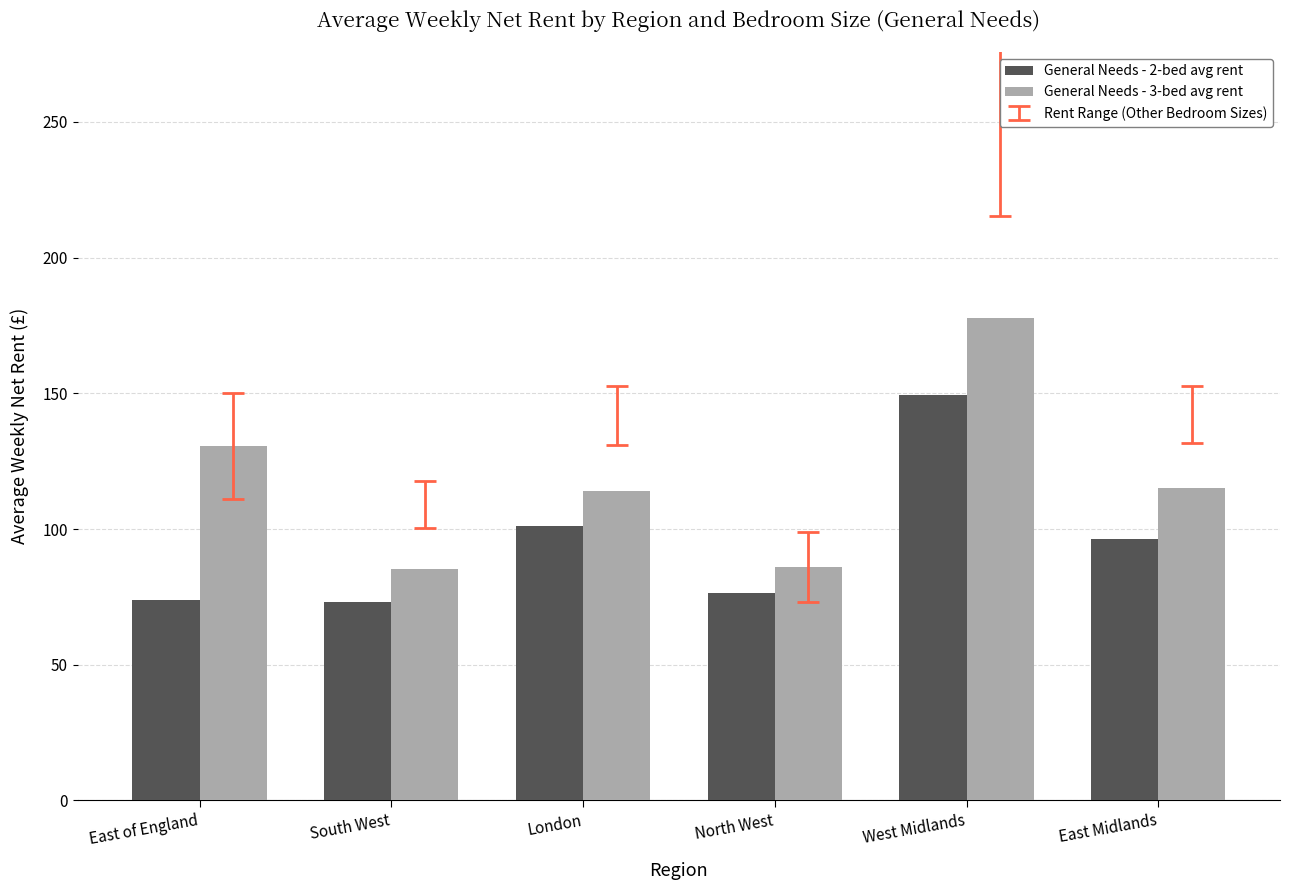

Which series has the widest spread of values?

General Needs - 3-bed avg rent